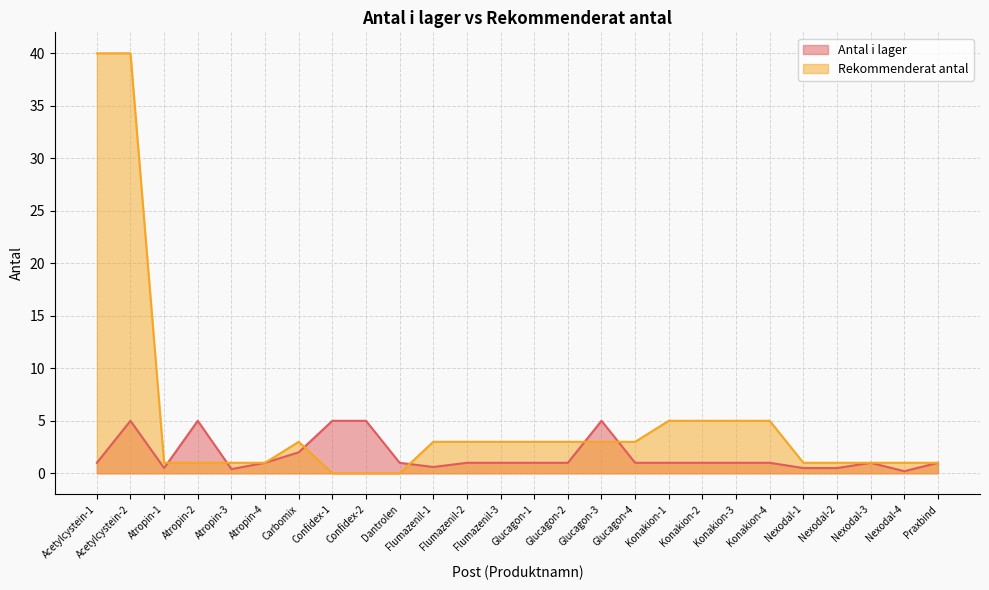

What is the label of the 7th point from the left?

Carbomix